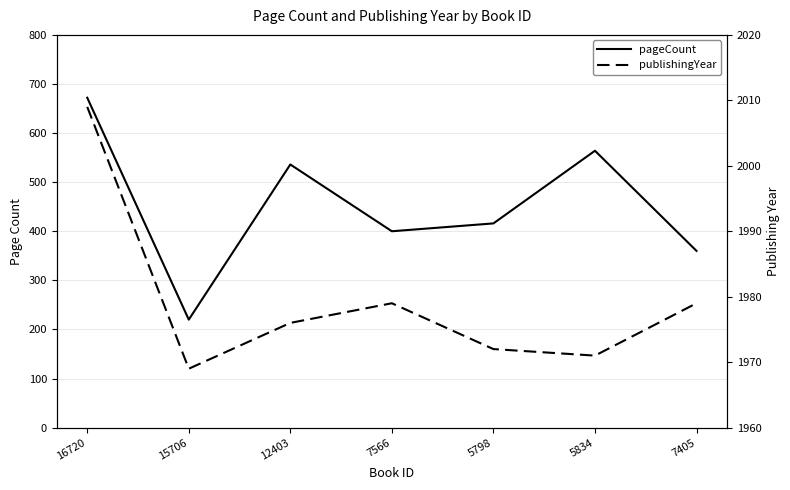

True or false: pageCount and publishingYear intersect in this chart.

False